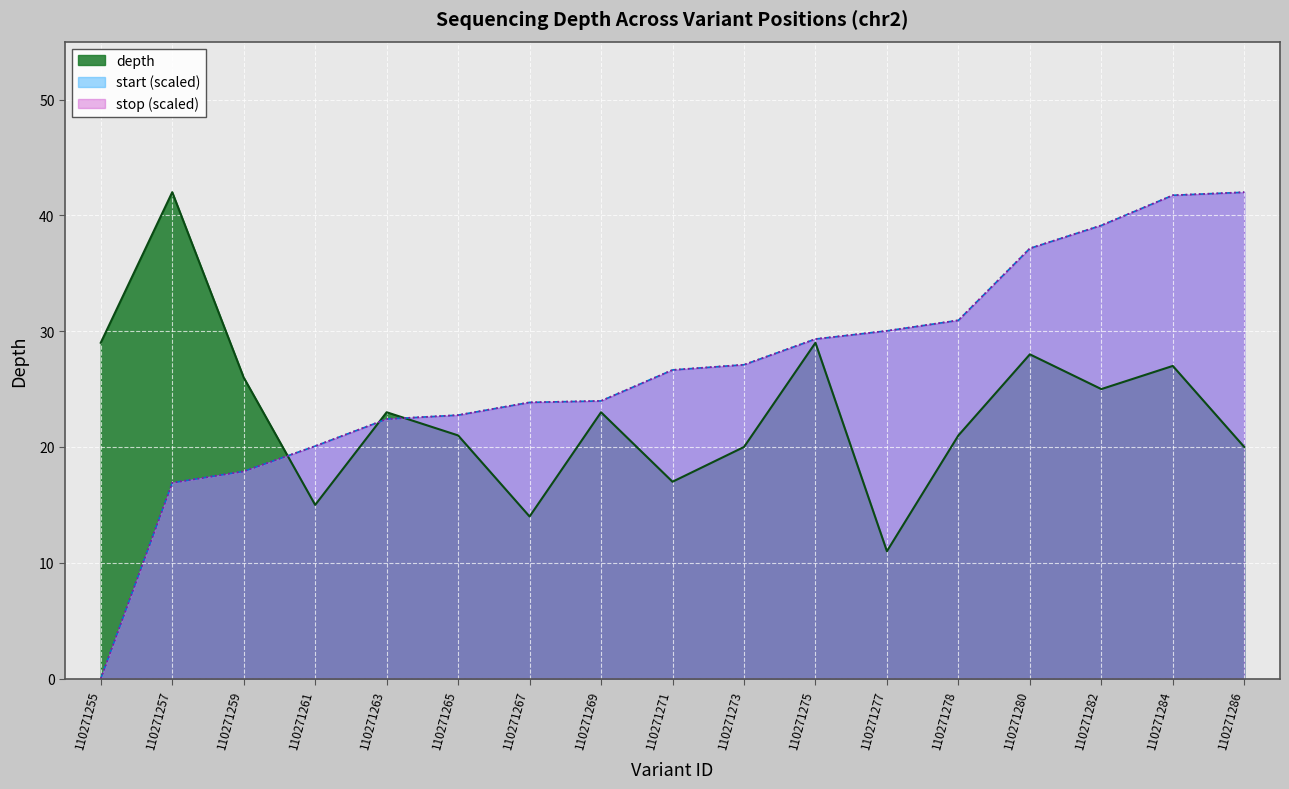

True or false: depth and stop_norm intersect in this chart.

True